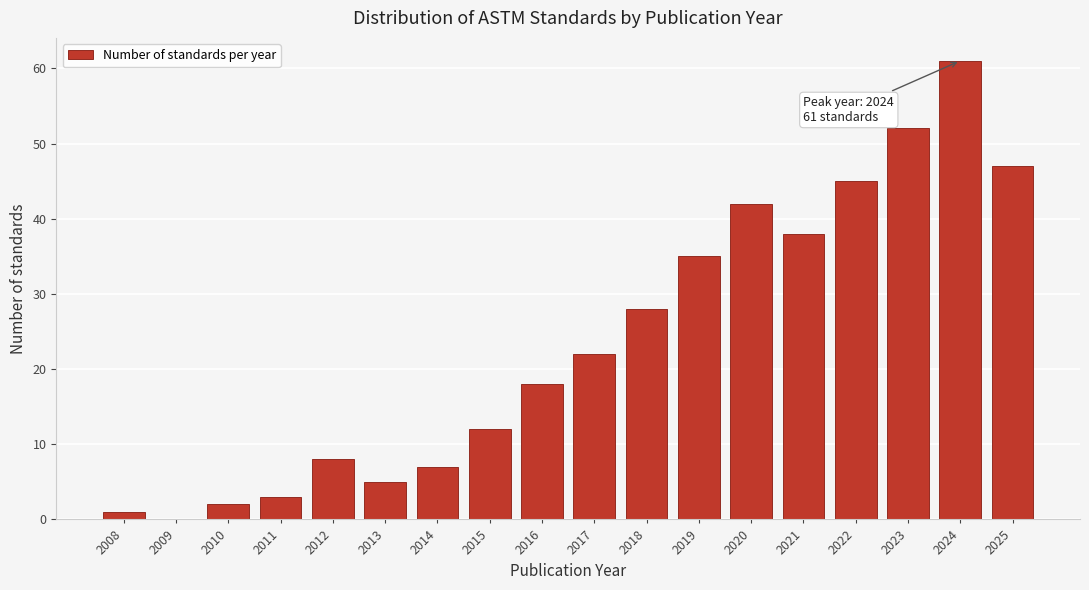

Reading left to right, extract all data points from this chart.

2008=1	2009=0	2010=2	2011=3	2012=8	2013=5	2014=7	2015=12	2016=18	2017=22	2018=28	2019=35	2020=42	2021=38	2022=45	2023=52	2024=61	2025=47